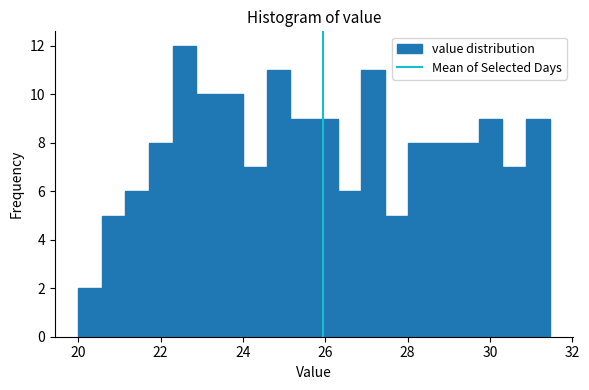

Around what value on the x-axis is the tallest bar? Give the approximate position of its centre, as read against the axis.

22.6